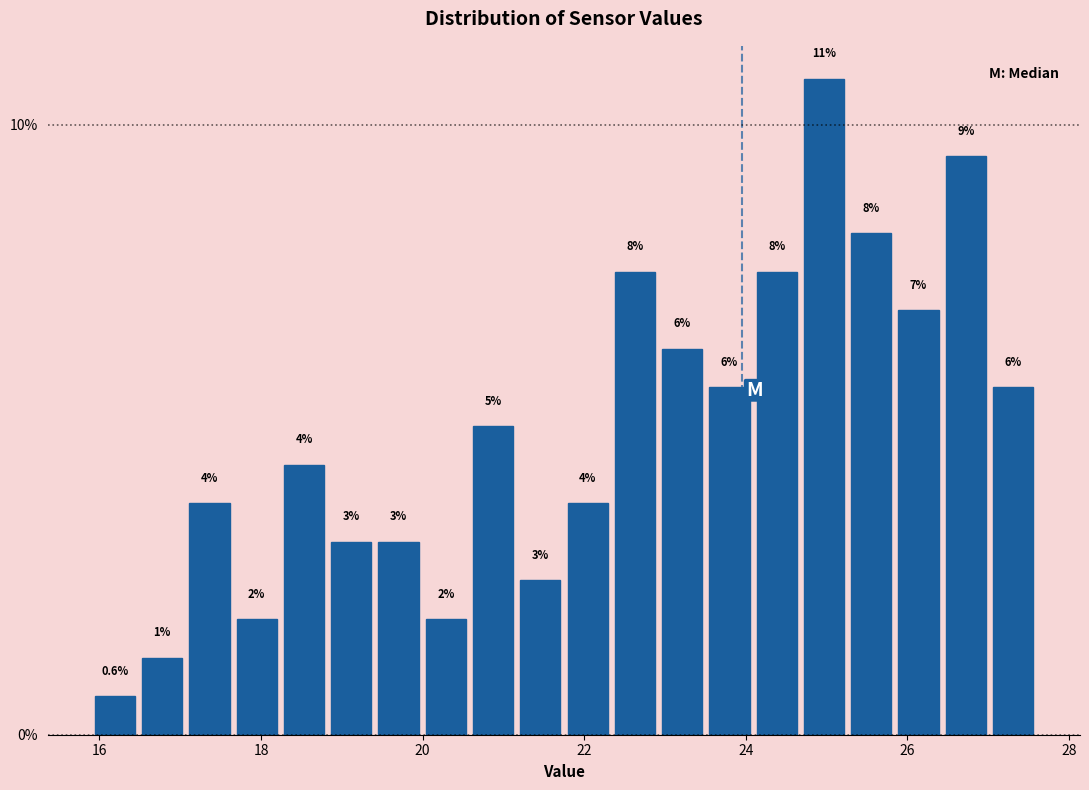

Around what value on the x-axis is the tallest bar? Give the approximate position of its centre, as read against the axis.

25.0